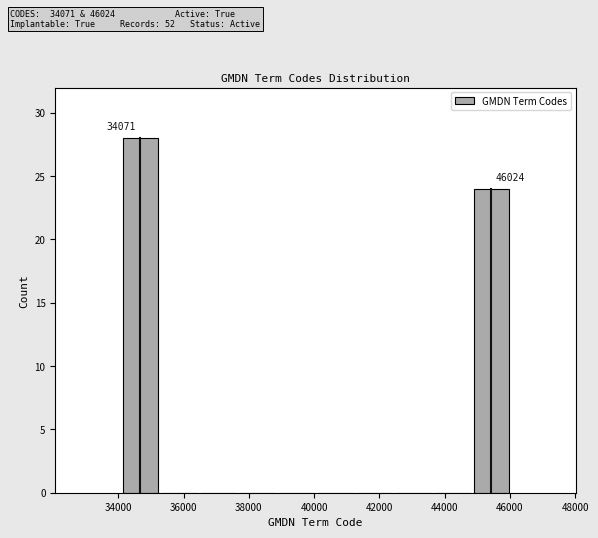

Over which range of the x-axis is the bar tallest?

34000 to 35200